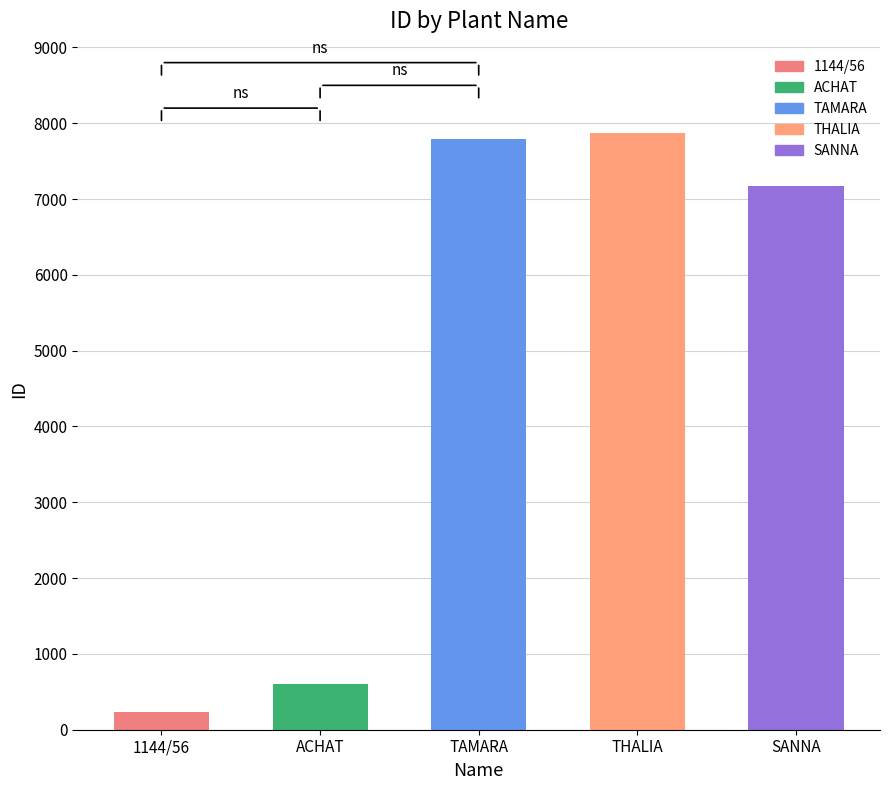

What is the difference between the values at SANNA and ACHAT?

6567